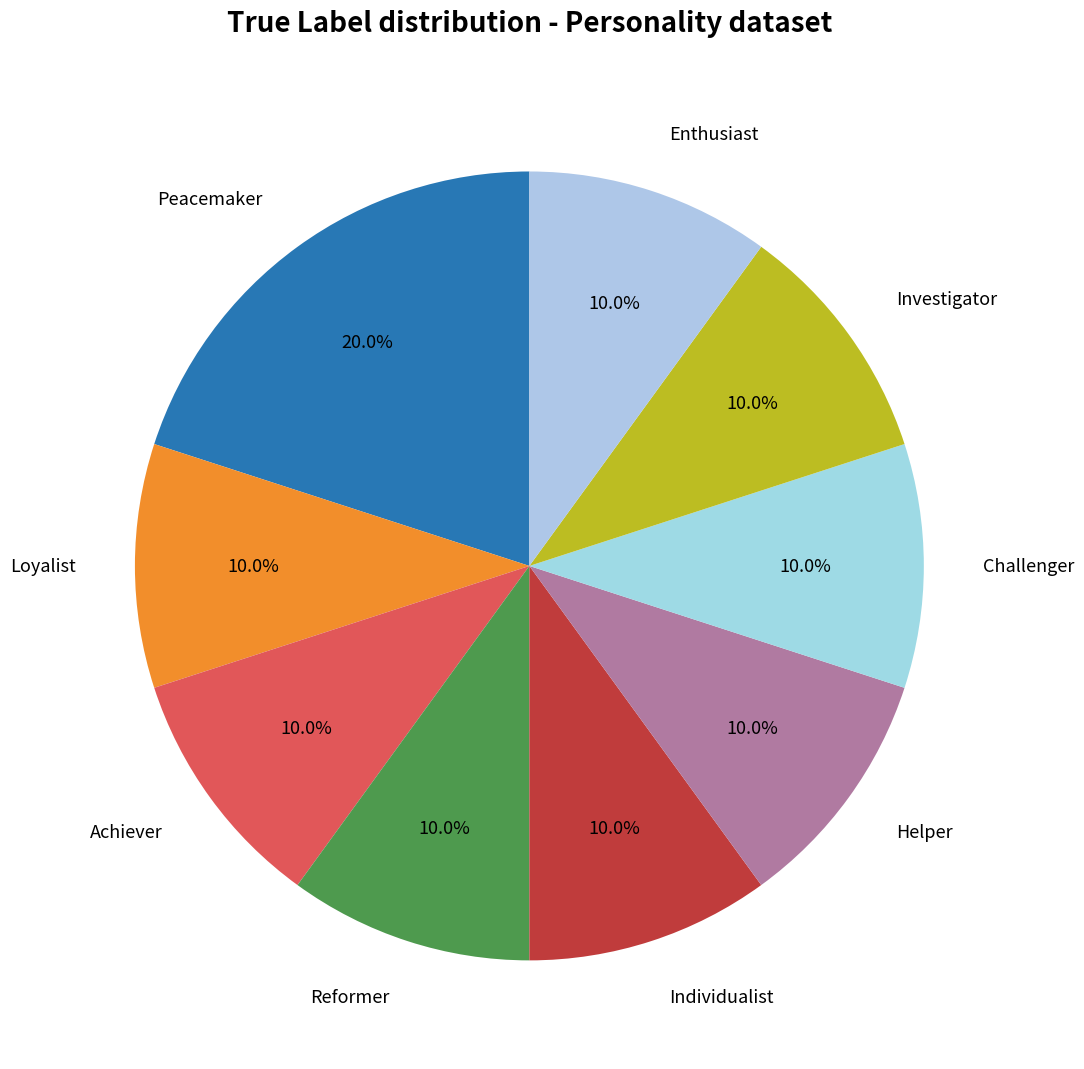

How many slices are in this pie chart?

9